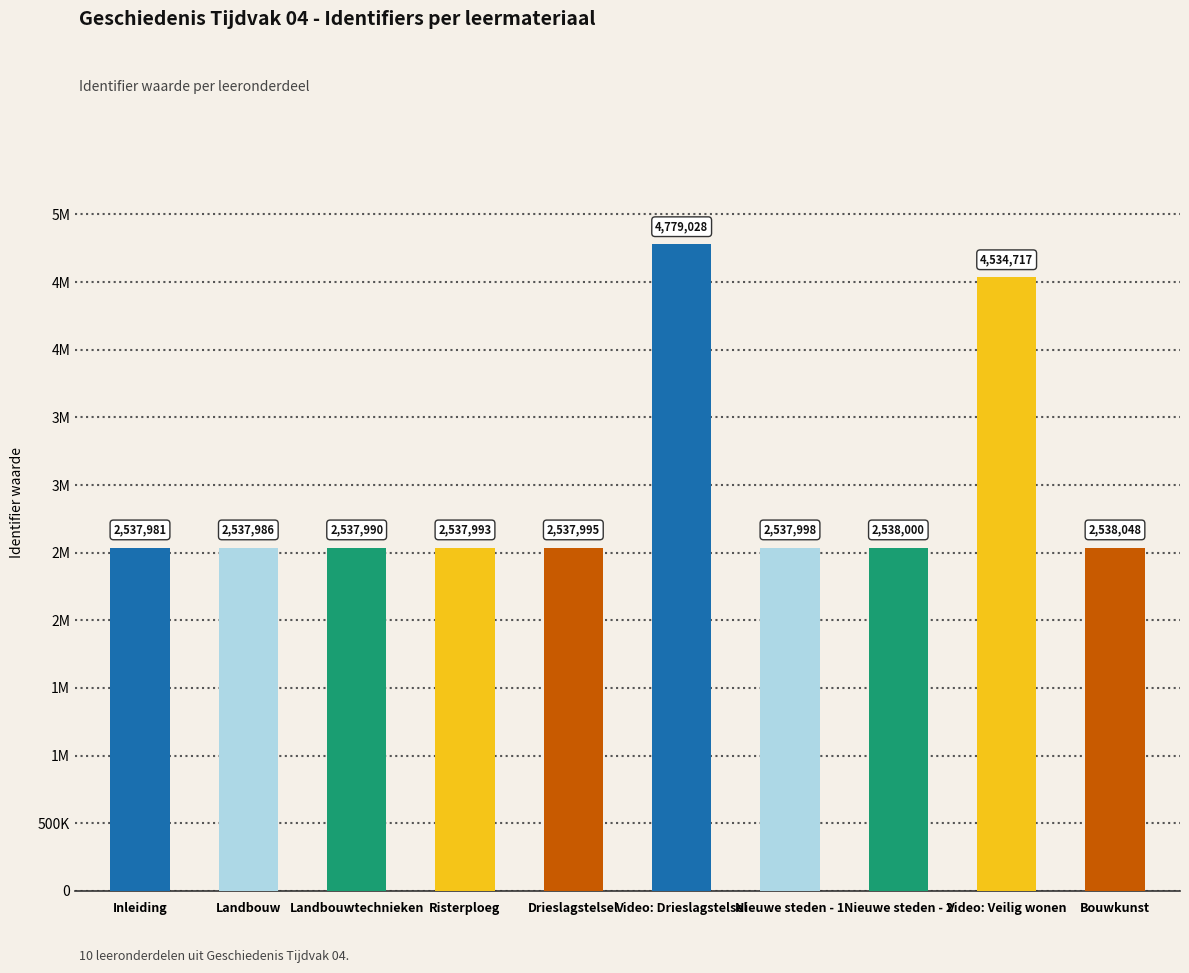

The value at Landbouwtechnieken is 2537990. True or false?

True